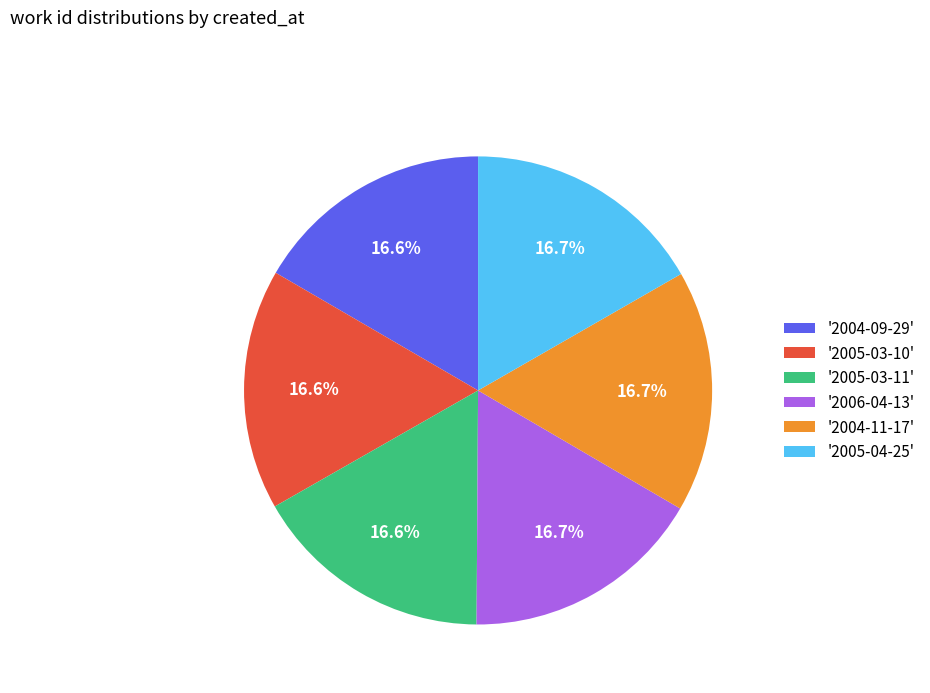

How many slices are in this pie chart?

6